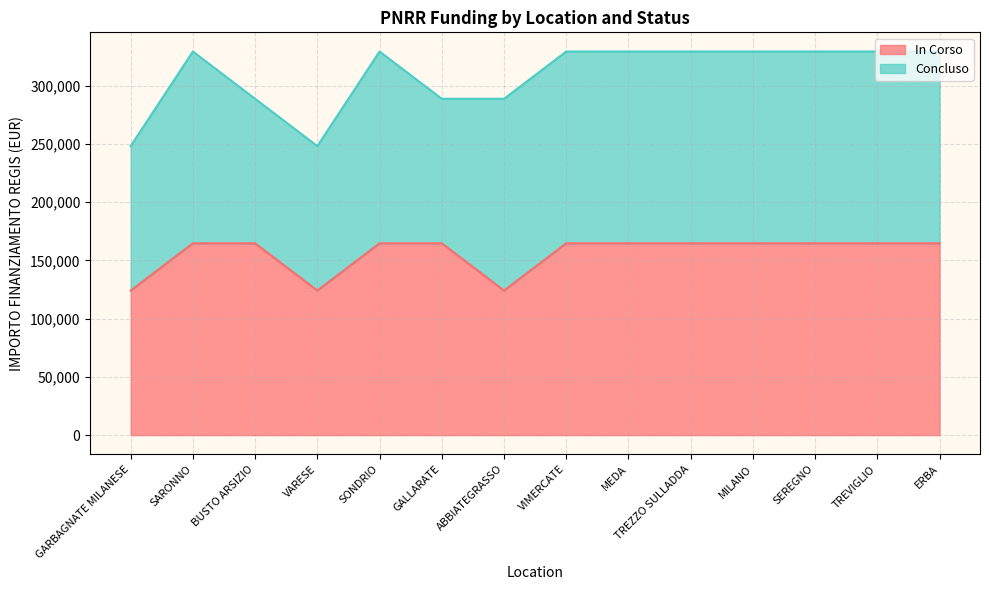

What is the greatest value displayed?

164644.2